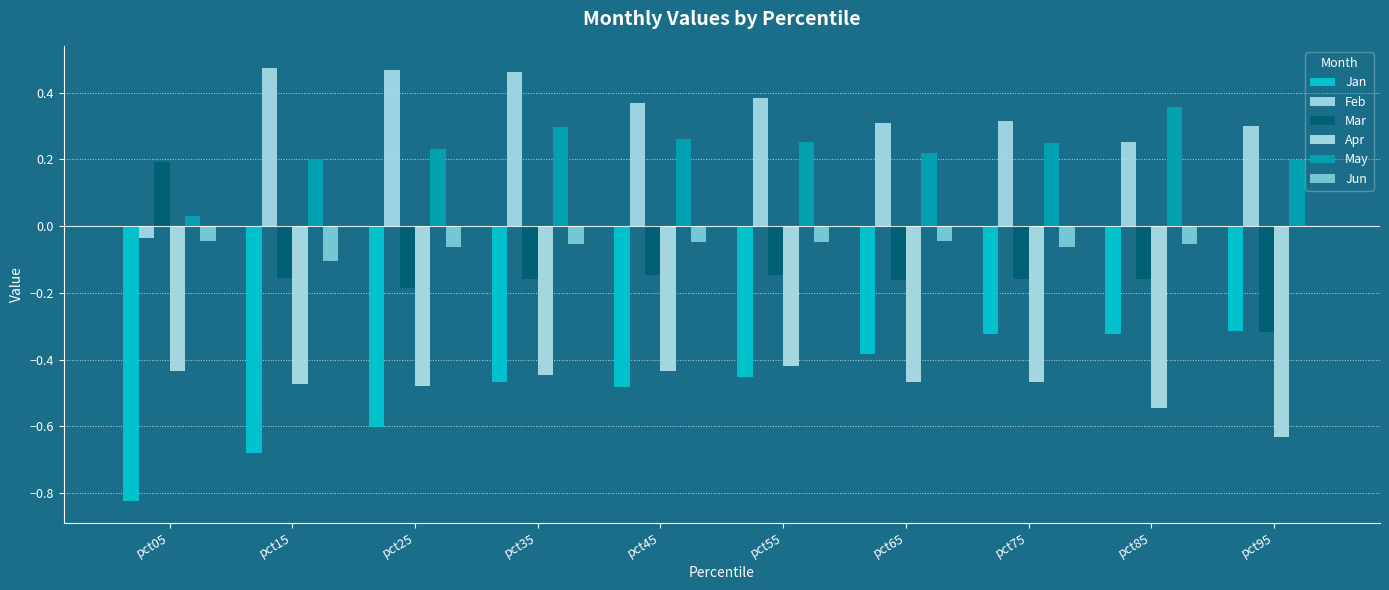

True or false: May has a value of 0.3 at pct45.

True